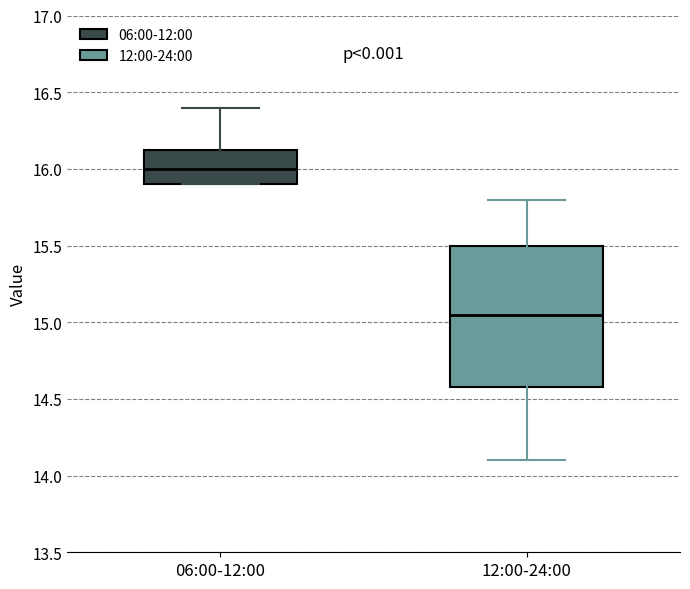

Reading left to right, read every box against the y-axis: the position of its median line, the range the box covers, and the ends of its whiskers. The values are not printed on the chart, so give them approximately, as read against the axis.

06:00-12:00: median 16.00, box 15.90 to 16.15, whiskers 15.90 to 16.40
12:00-24:00: median 15.05, box 14.60 to 15.50, whiskers 14.10 to 15.80